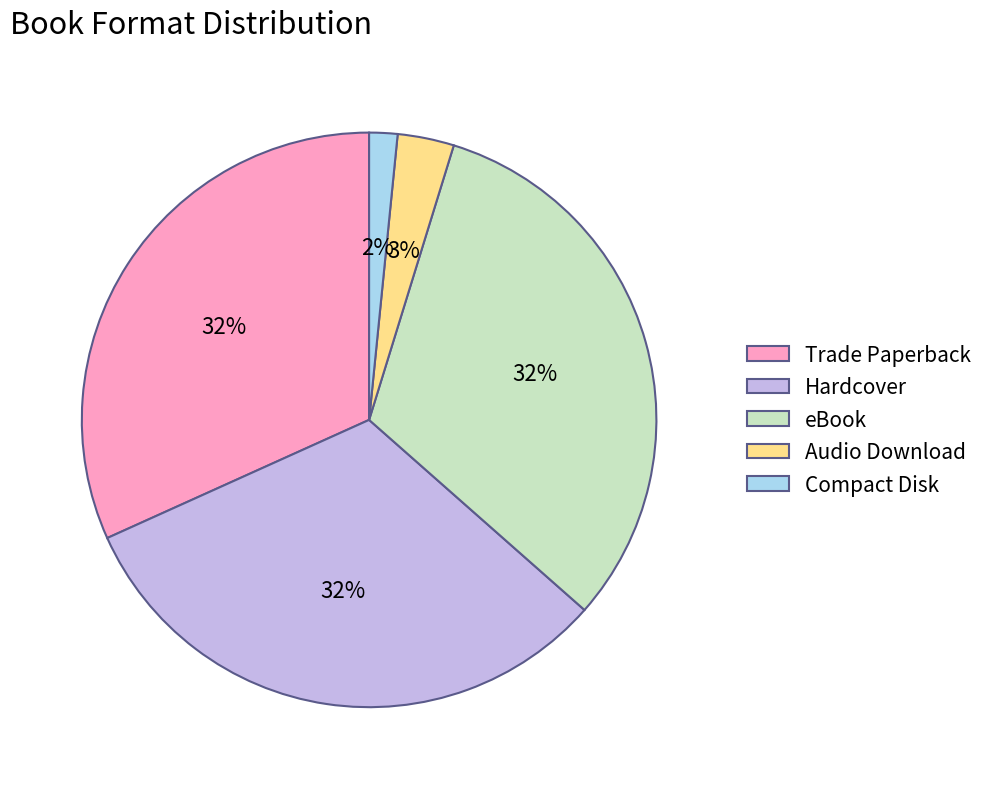

Which category has the smallest portion of the pie?

Compact Disk